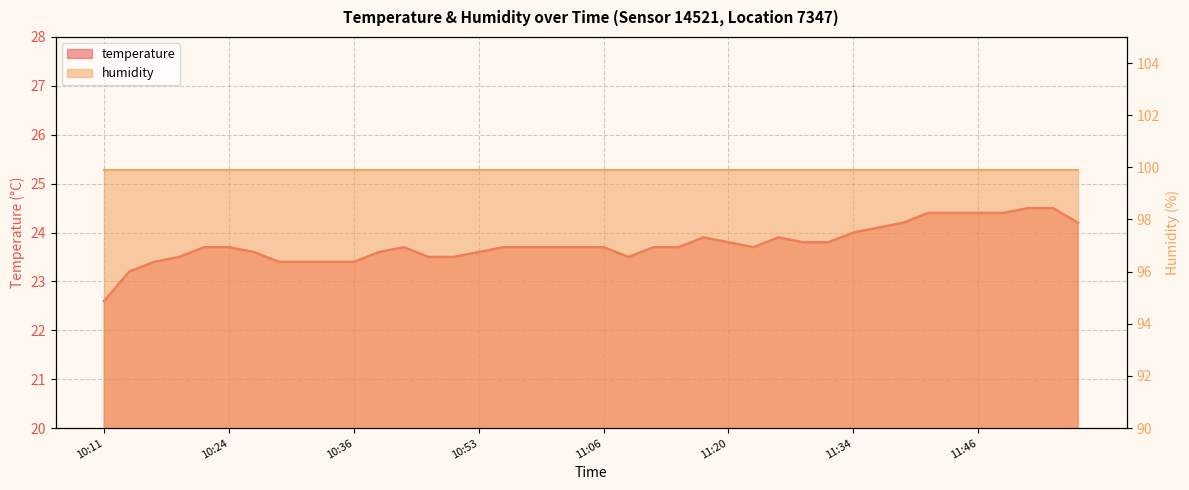

Read the value at 11:51.

24.5